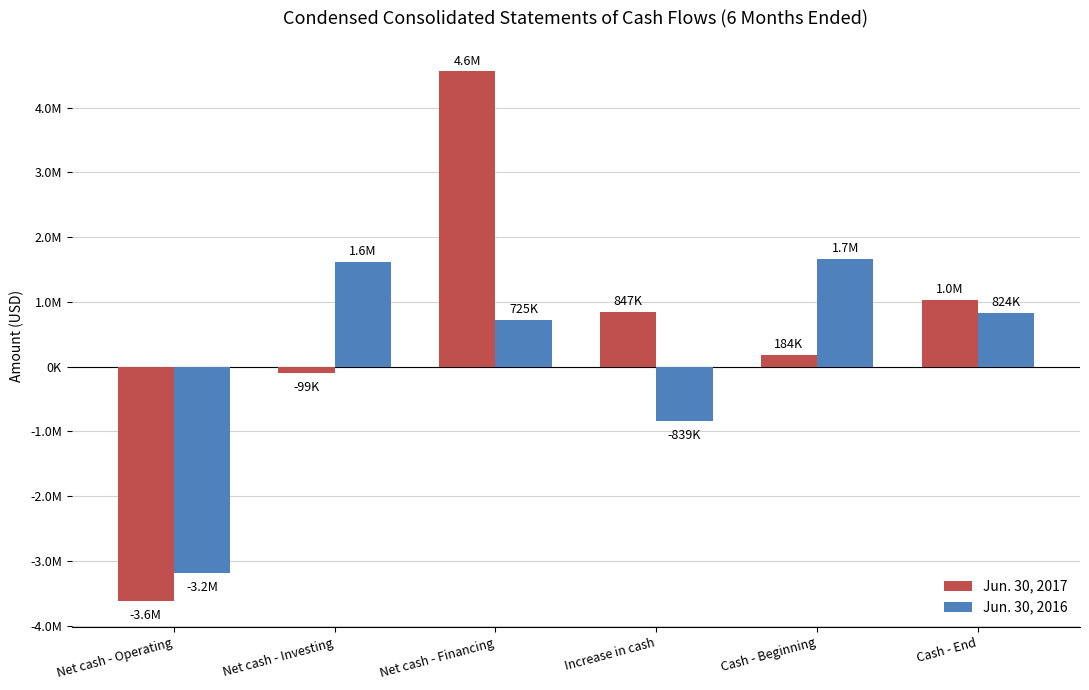

List the series in order of their overall mean, lowest first.

Jun. 30, 2016, Jun. 30, 2017